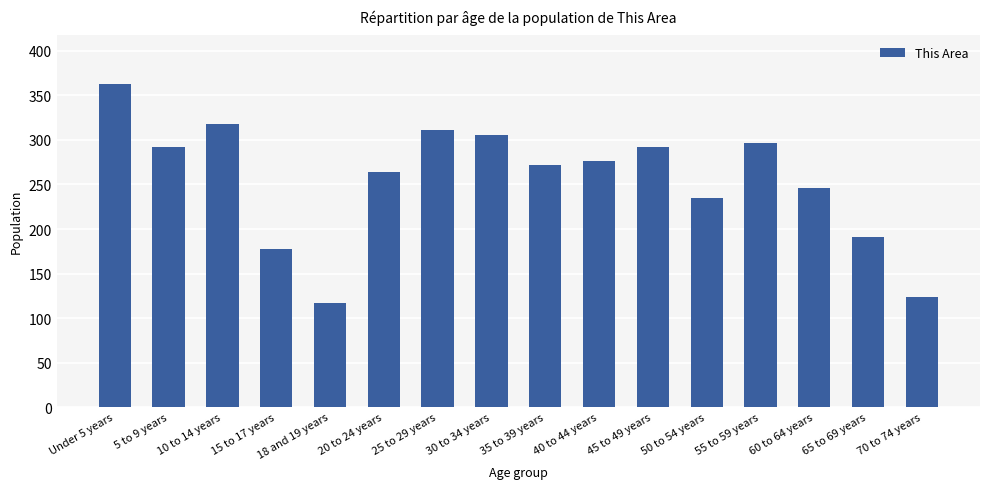

Reading left to right, extract all data points from this chart.

363	292	318	178	117	264	311	306	272	276	292	235	297	246	191	124